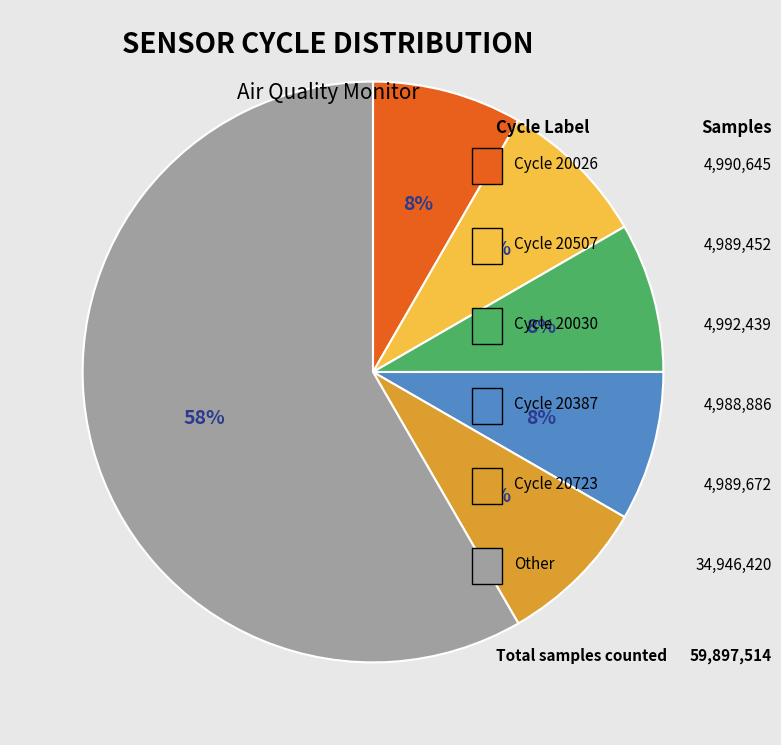

To the nearest percent, what is the average slice percentage?

17%